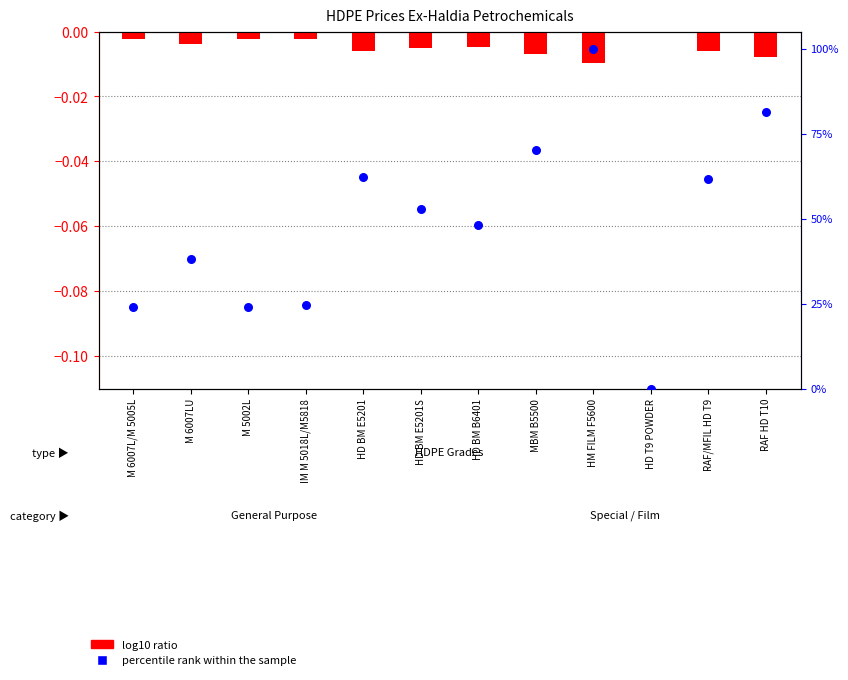

Which series has the widest spread of Y values?

percentile rank within the sample